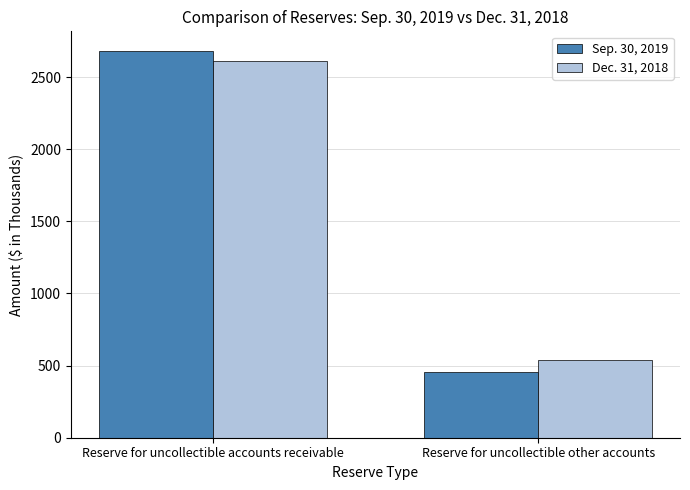

Count the number of categories in the chart.

2